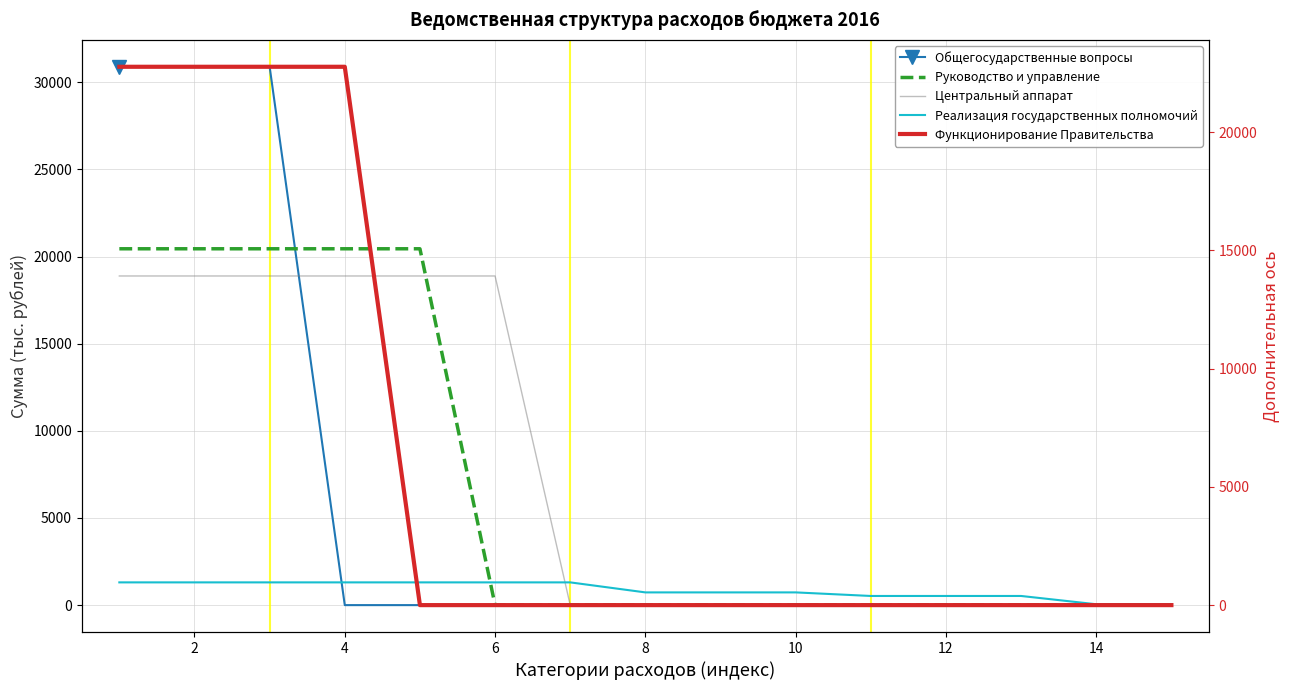

How many data points in Функционирование Правительства are above 0?

4